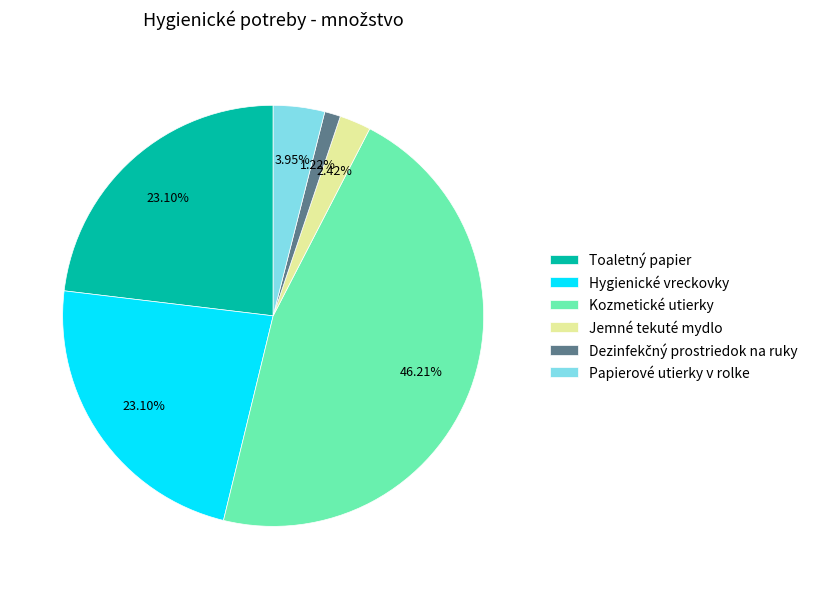

To the nearest percent, what portion does Kozmetické utierky represent?

46%